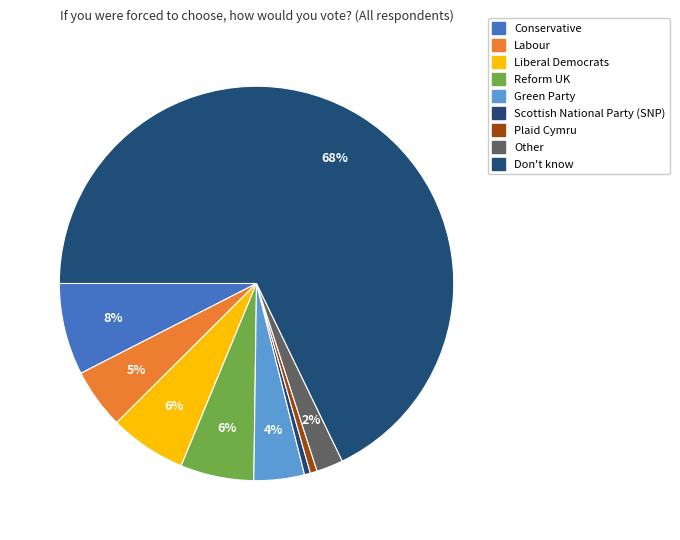

Combined, do Scottish National Party (SNP) and Conservative account for over 50%?

No